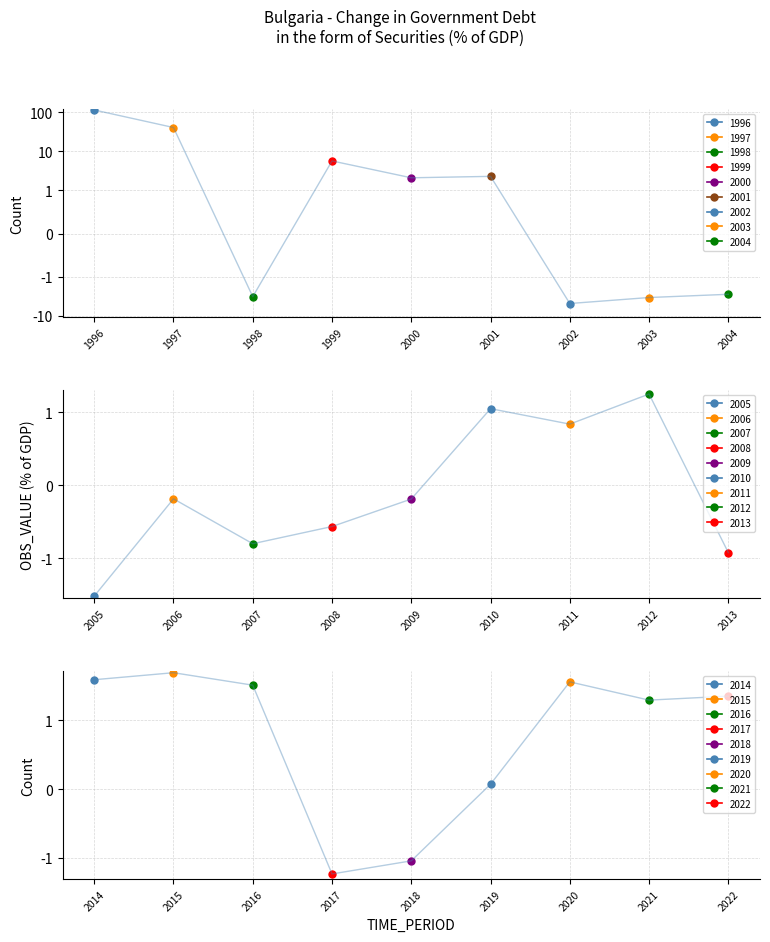

Does the chart have visible grid lines?

Yes